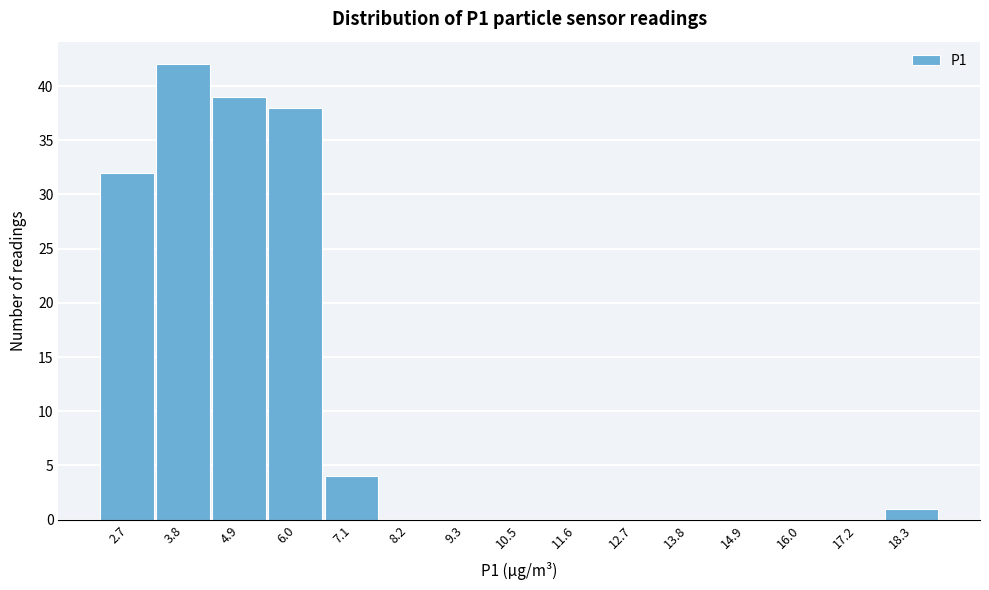

Reading left to right, list every bar in this chart as the range it spans on the x-axis followed by its height. Neither the bar edges nor the heights are printed on the chart, so give them approximately, as read against the axes.

2.2 to 3.2: 32
3.2 to 4.4: 42
4.4 to 5.4: 39
5.4 to 6.6: 38
6.6 to 7.6: 4
7.6 to 8.8: 0
8.8 to 10.0: 0
10.0 to 11.0: 0
11.0 to 12.2: 0
12.2 to 13.2: 0
13.2 to 14.4: 0
14.4 to 15.4: 0
15.4 to 16.6: 0
16.6 to 17.8: 0
17.8 to 18.8: 1